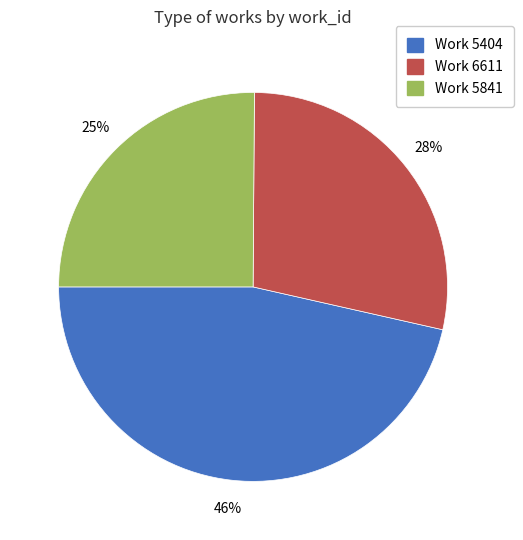

To the nearest percent, what is the average slice percentage?

33%